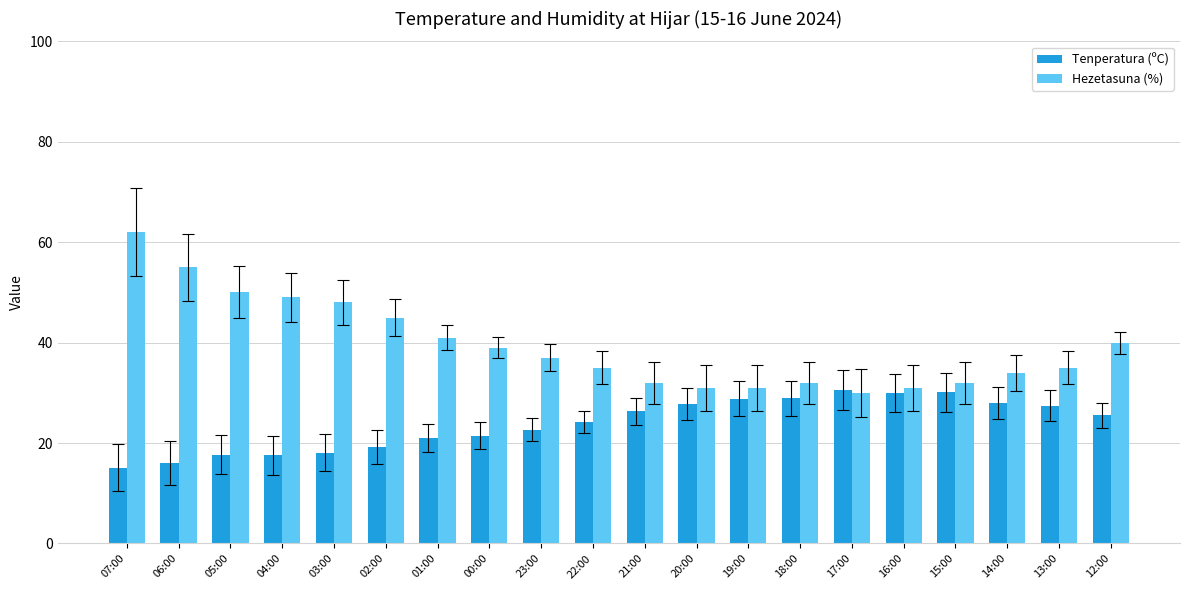

Rank the series at 01:00 from lowest to highest value.

Tenperatura (ºC), Hezetasuna (%)